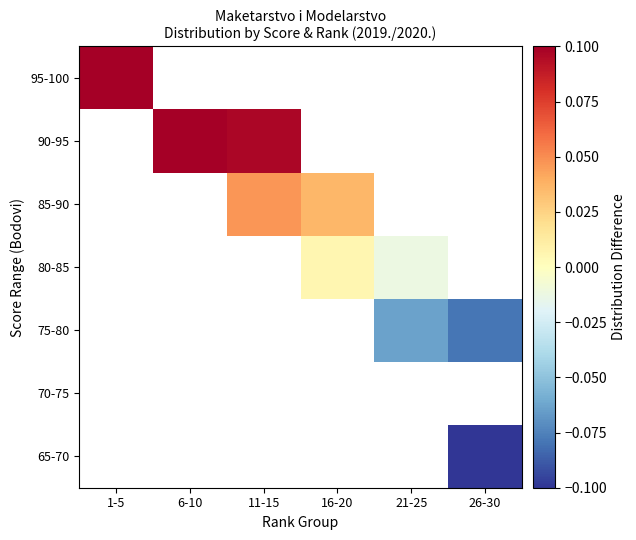

Is it true that 85-90 equals 0.0 at 16-20?

True